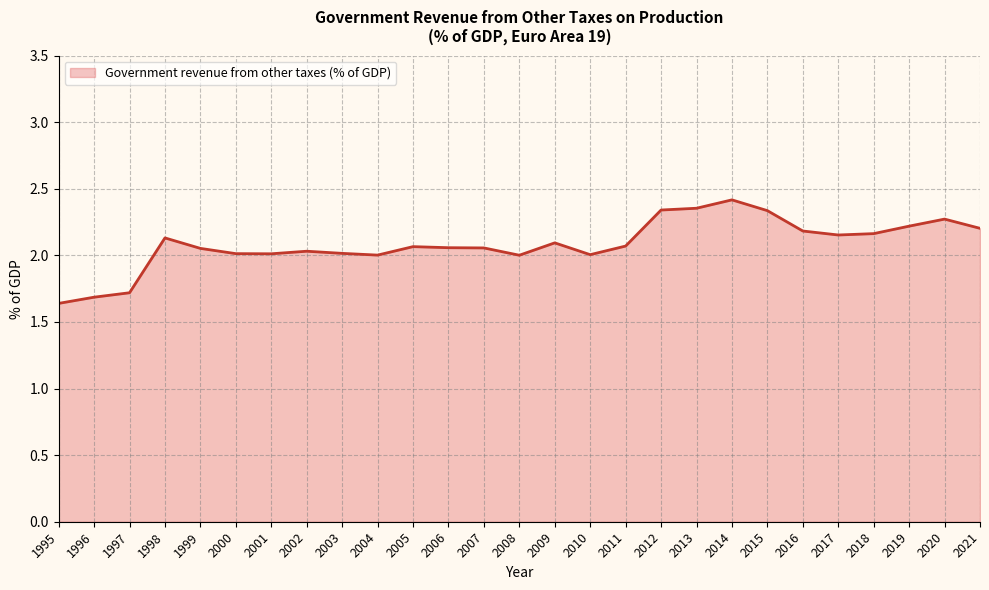

Does the chart display data point markers on the line(s)?

No